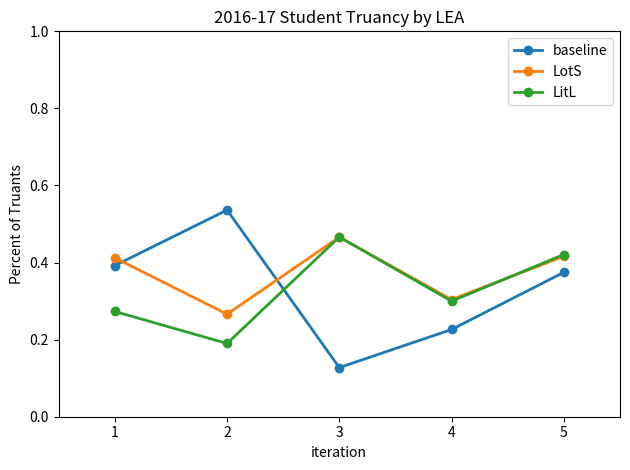

Count the LotS values in the range 0 to 1.

5